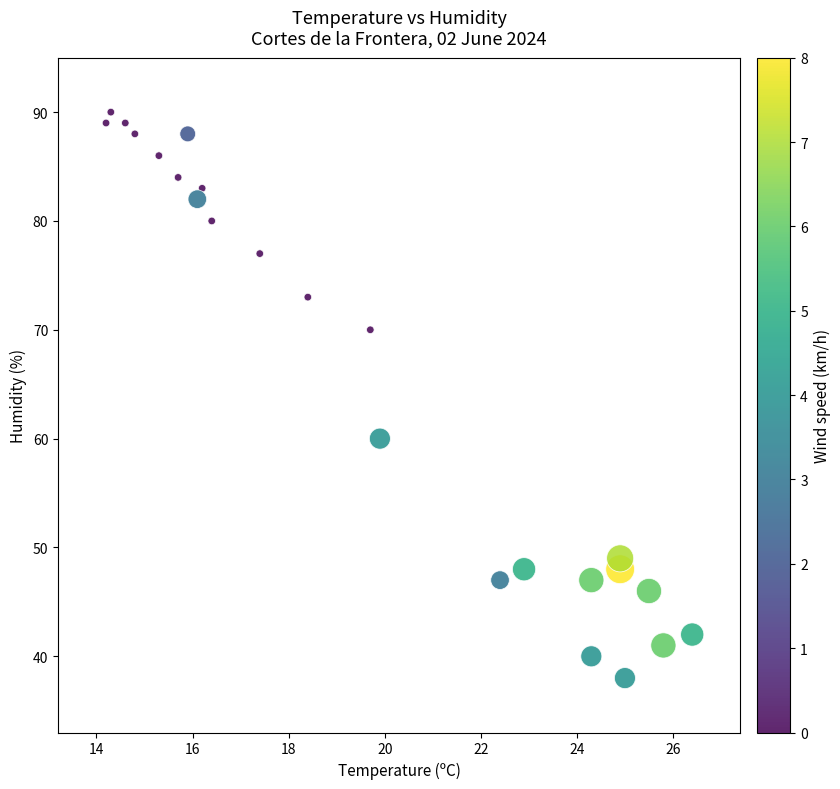

What is the range of Y values (max minus min)?

52